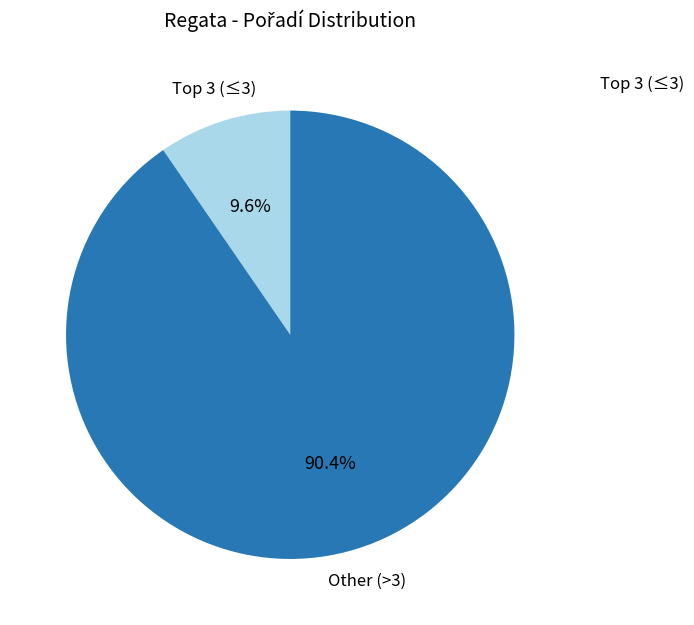

Rank the categories by value from lowest to highest.

Top 3 (≤3), Other (>3)